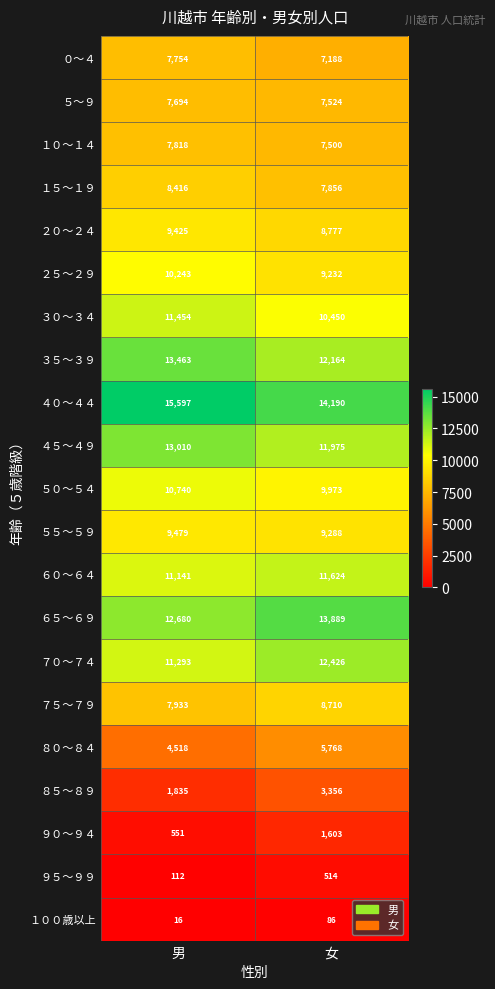

Which series has the largest total across all categories?

４０～４４